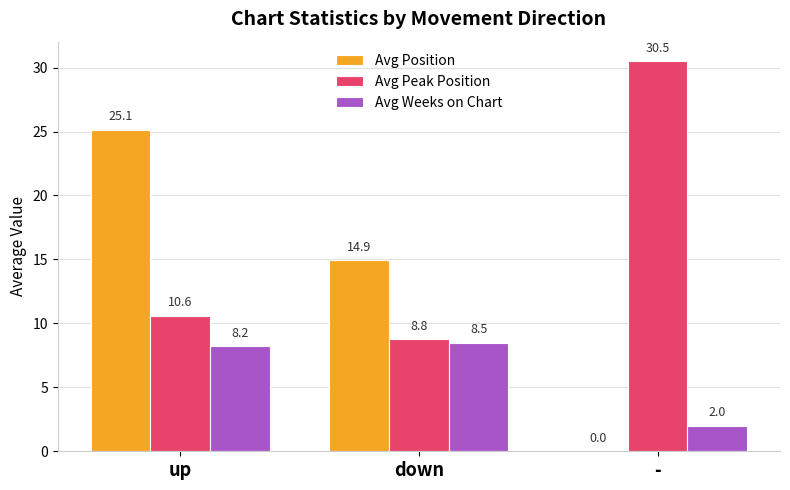

What is the difference between the Avg Weeks on Chart values at down and up?

0.3